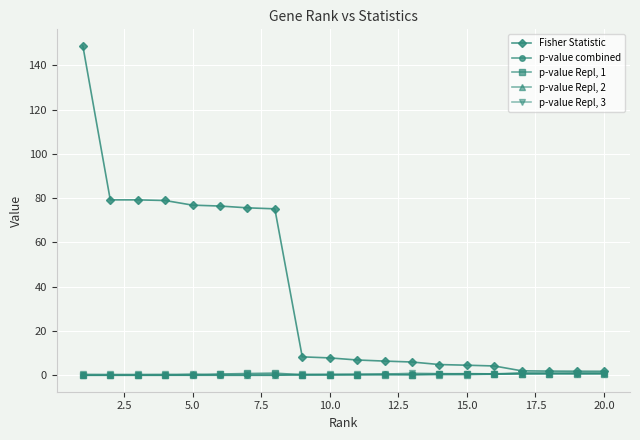

What is the sum of all p-value Repl, 1 values?

8.2